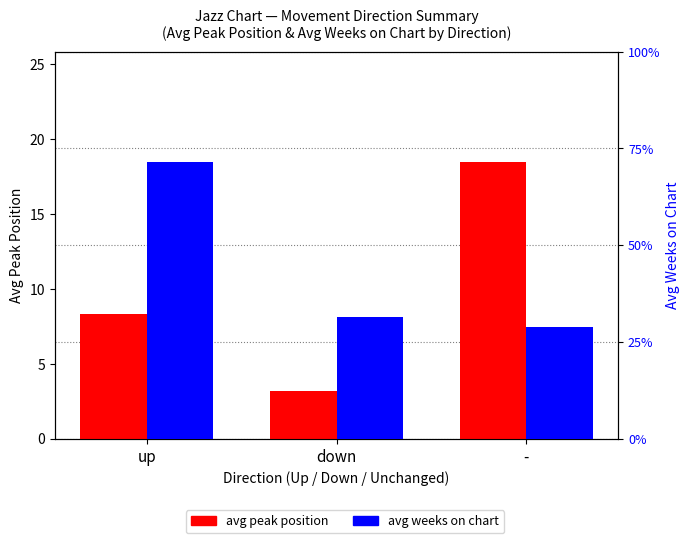

Count the number of categories in the chart.

3